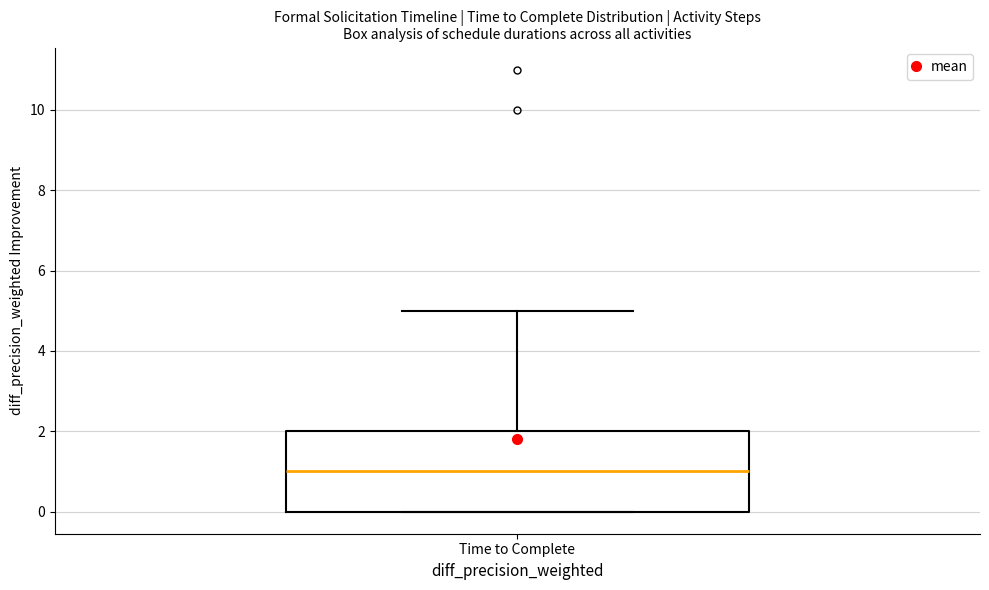

Transcribe this box plot: give where the median line is, the range the box spans, and where the two whiskers end, as read against the y-axis. The values are not printed on the chart, so give them approximately, as read against the axis.

median 1, box 0 to 2, whiskers 0 to 5